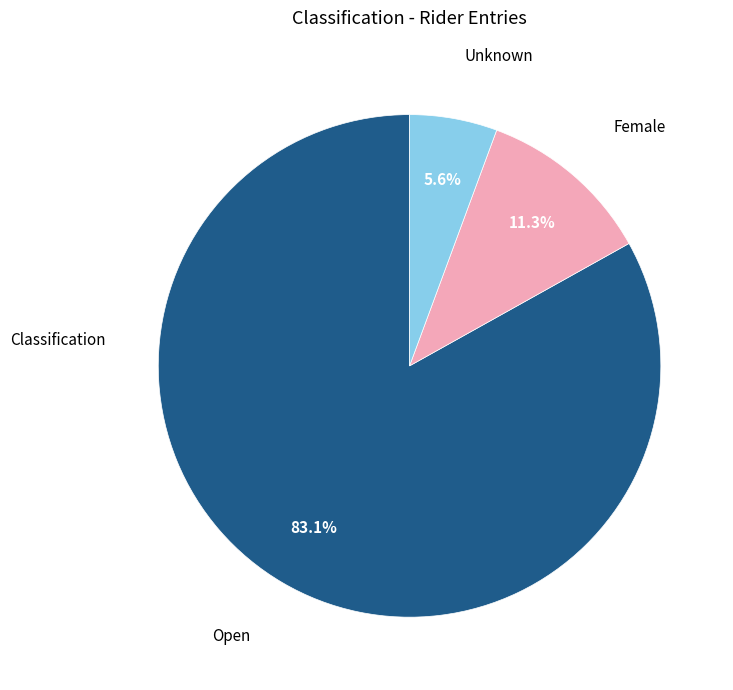

Is there any slice that represents more than half of the pie?

Yes